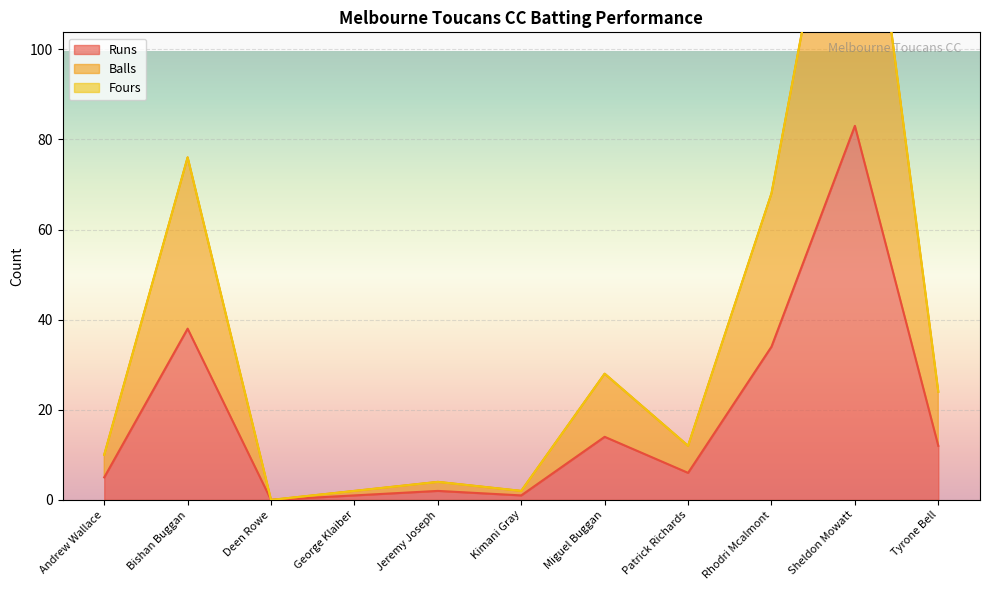

At which label does Runs reach its peak?

Sheldon Mowatt